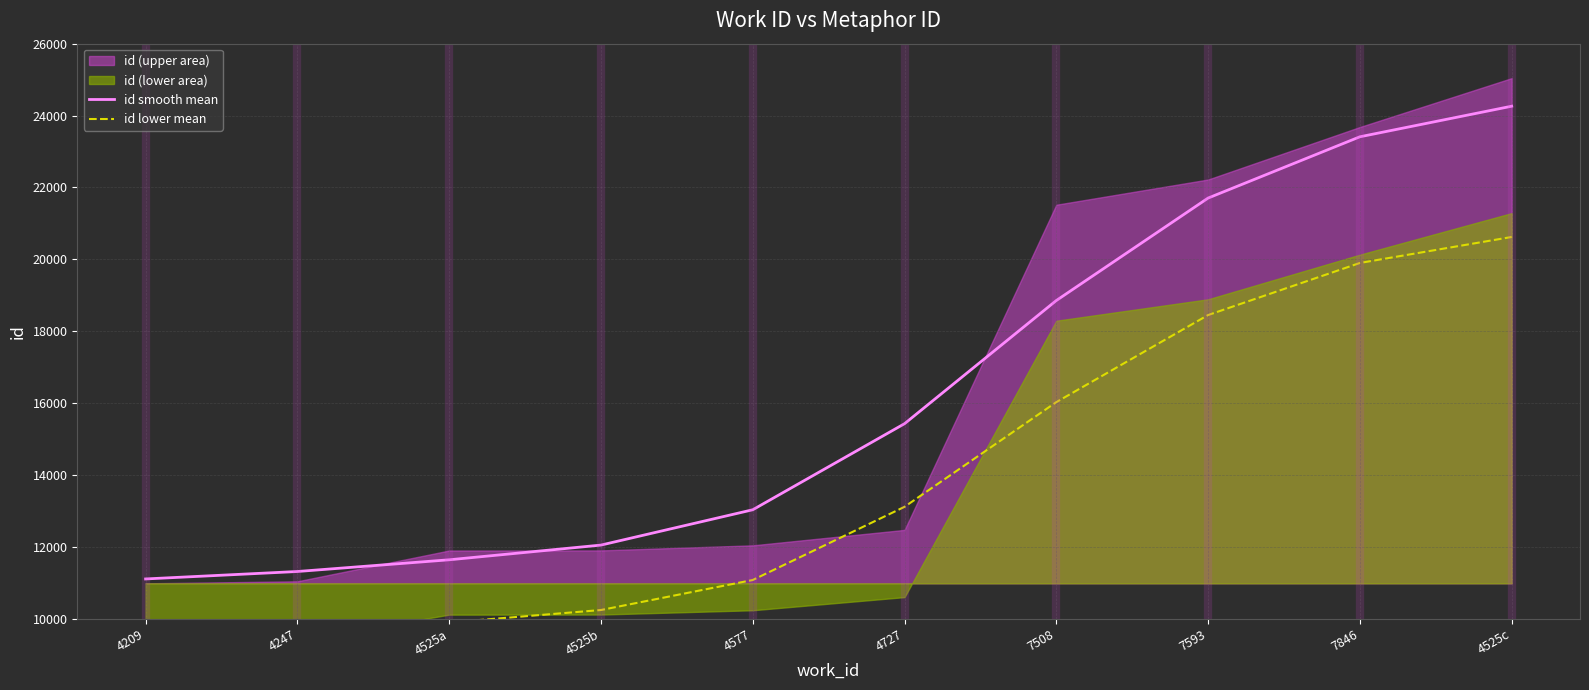

List the series in order of their overall mean, highest first.

id smooth mean, id lower mean